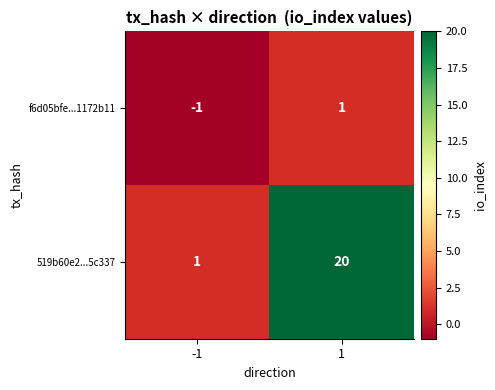

What is the sum of the 519b60e2...5c337 values at -1 and 1?

21